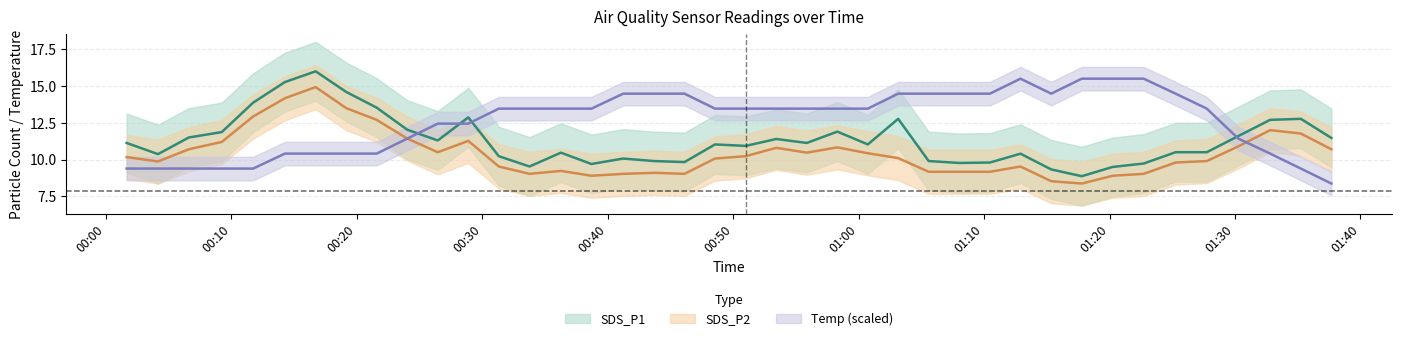

What is the label of the 33rd point from the left?

2021/12/09 01:20:15